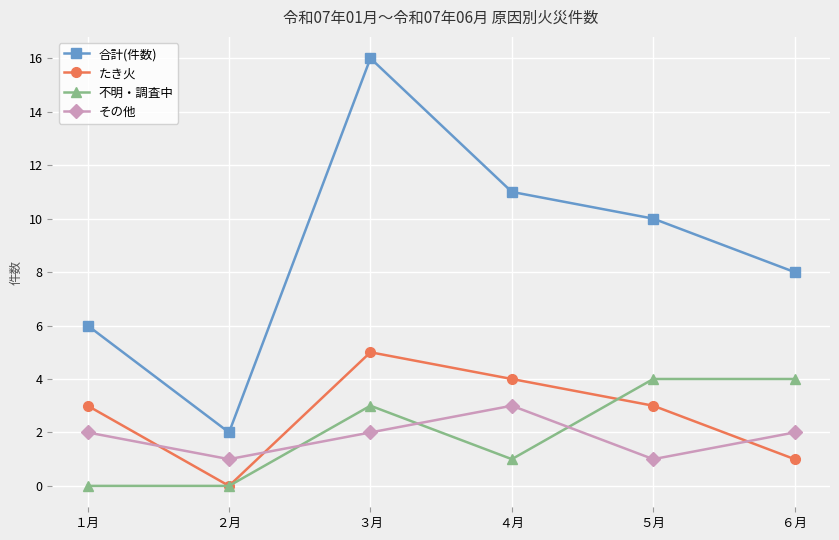

What is the total value across all series at ５月?

18